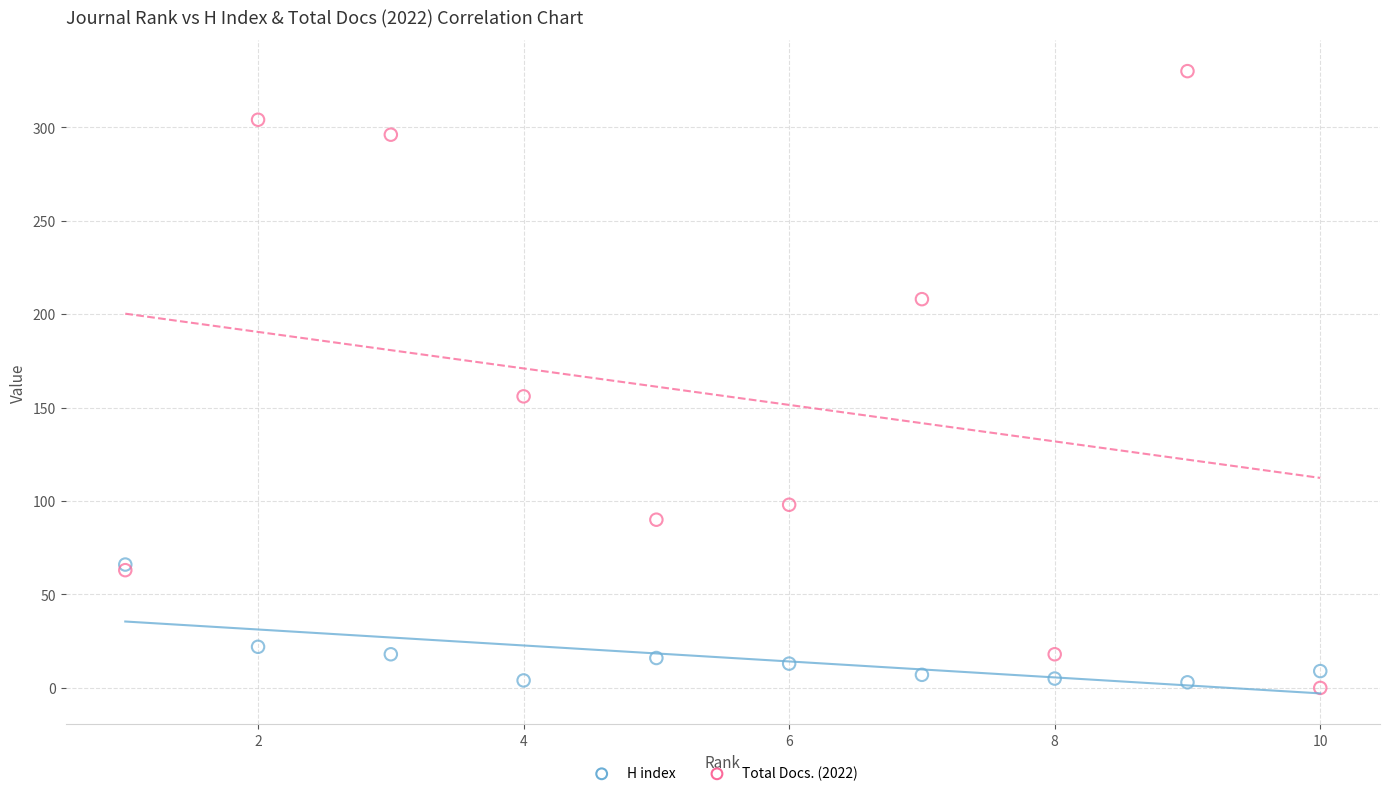

Which series reaches the minimum Y coordinate?

Total Docs. (2022)